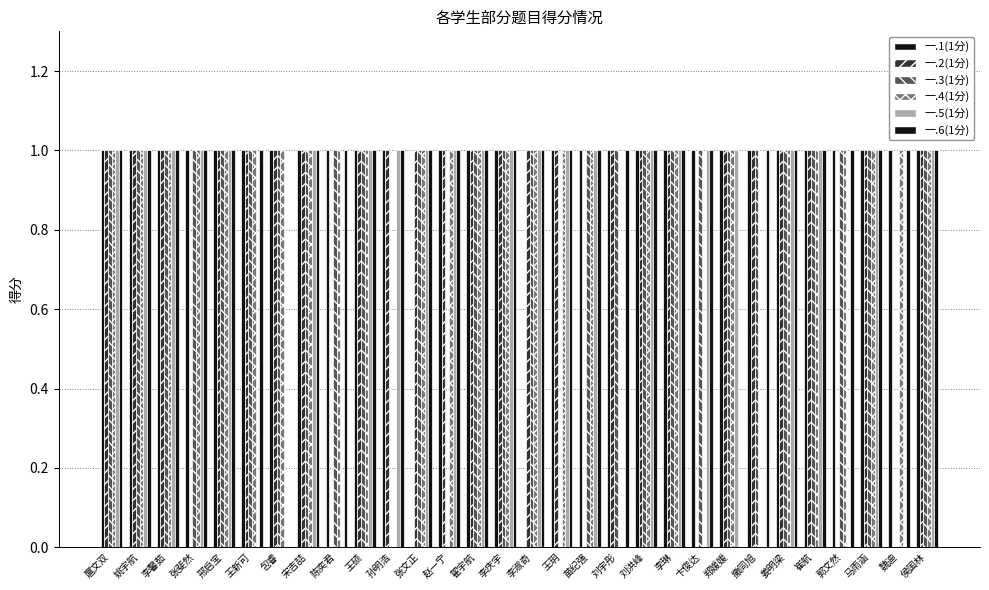

Which series changed the most between 王新可 and 李庆宇?

一.5(1分)